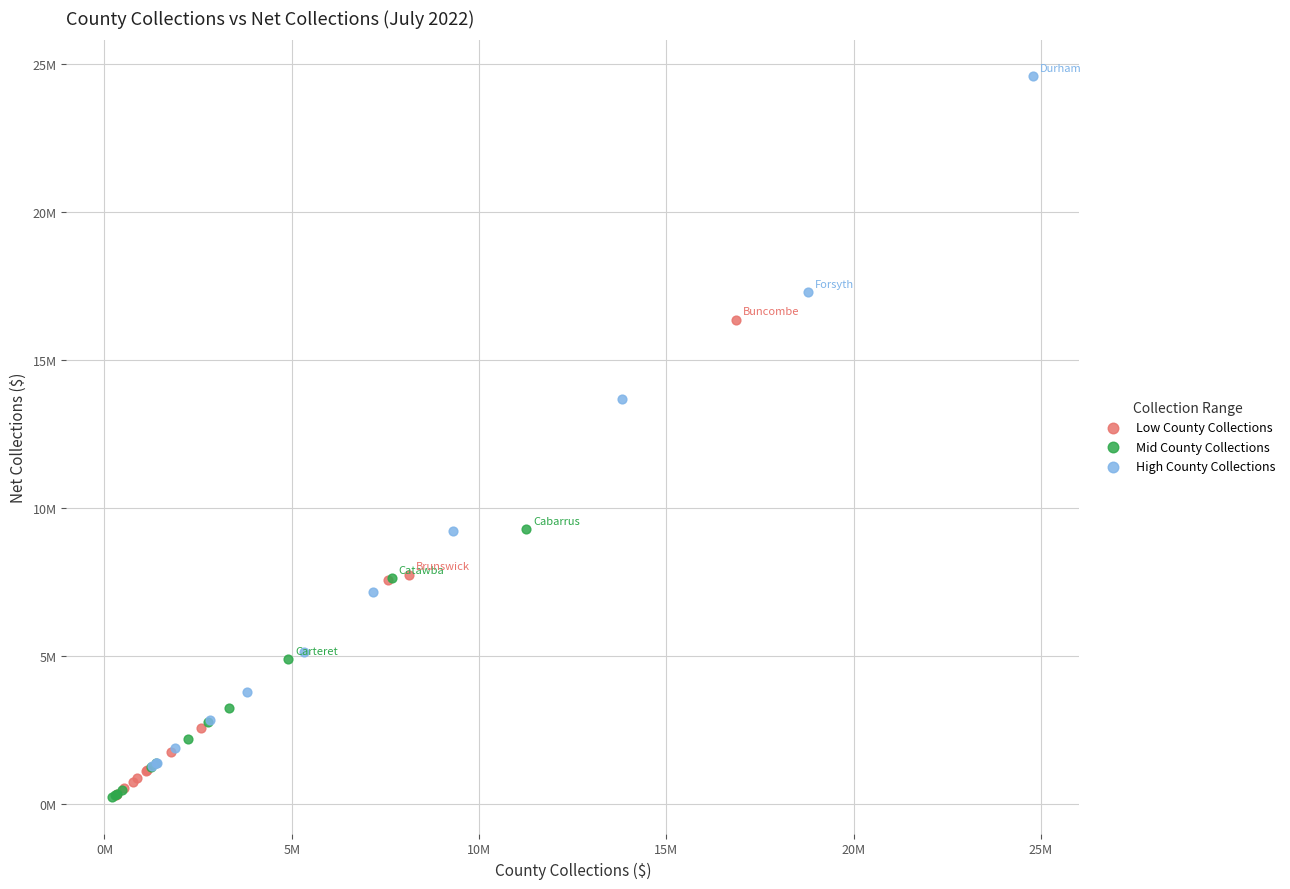

What are all the series names shown in the legend?

Low County Collections, Mid County Collections, High County Collections